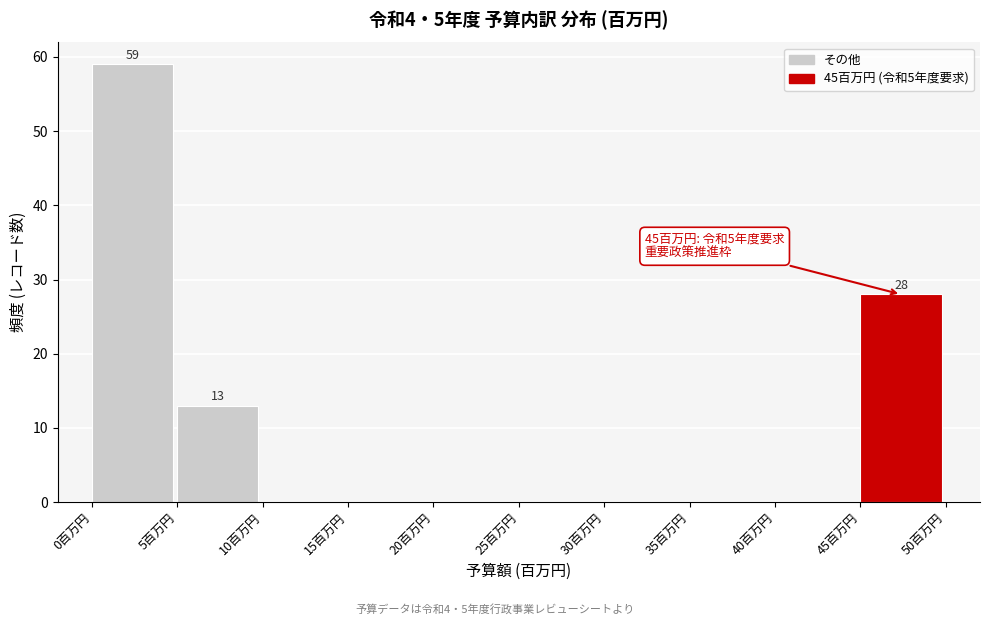

Which range on the x-axis has the tallest bar?

0 to 5